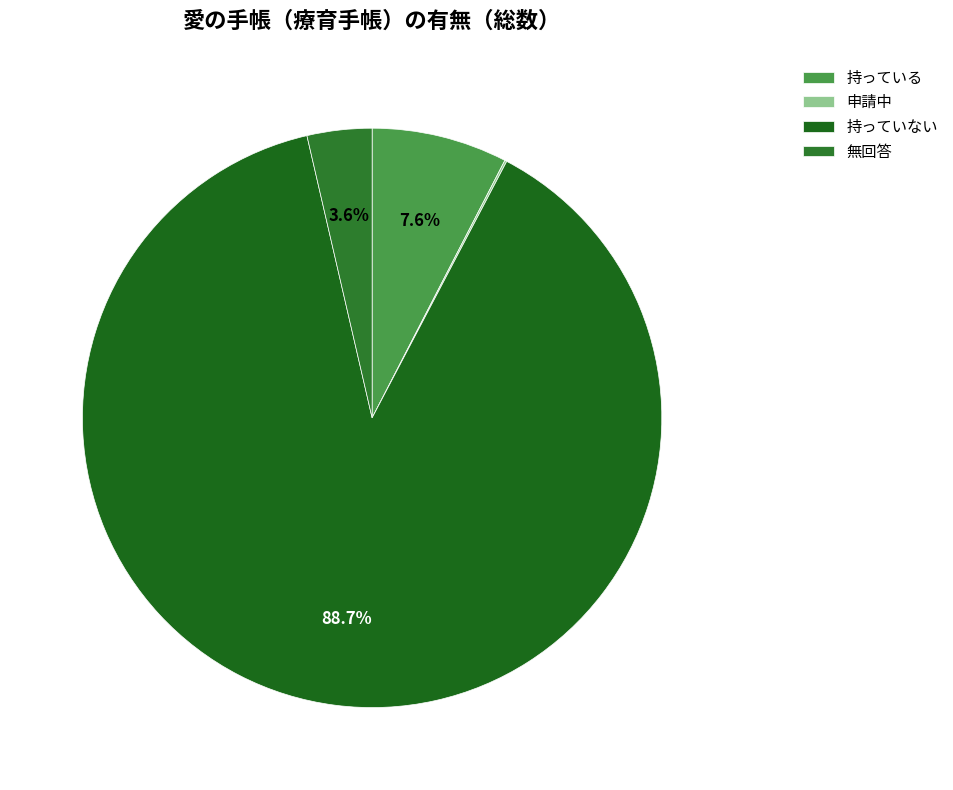

What is the majority slice?

持っていない